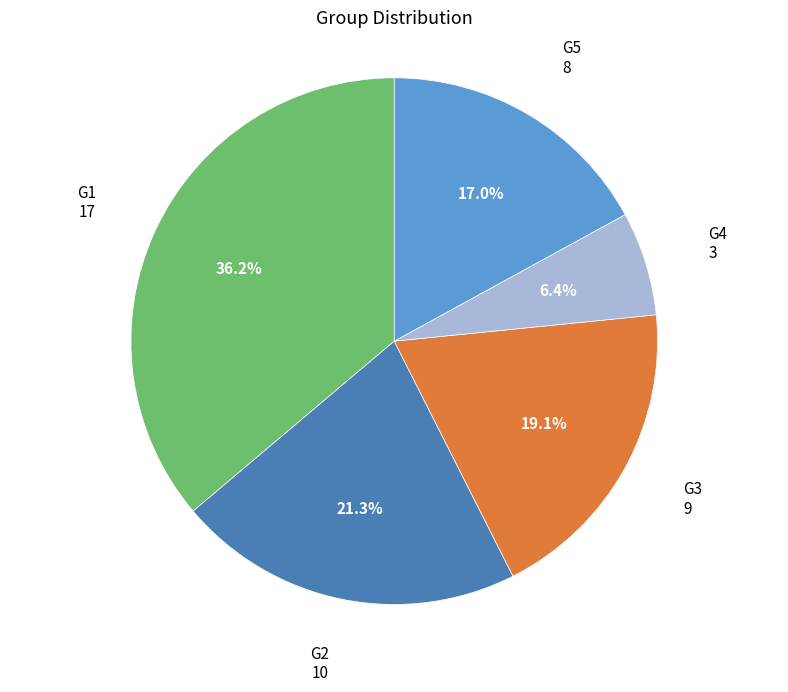

To the nearest percent, what is the average slice percentage?

20%